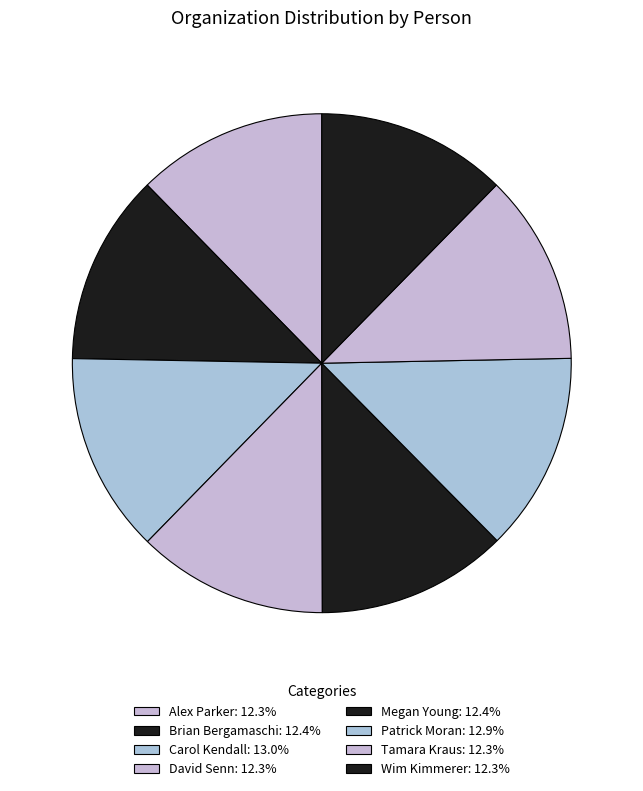

How many slices are in this pie chart?

8